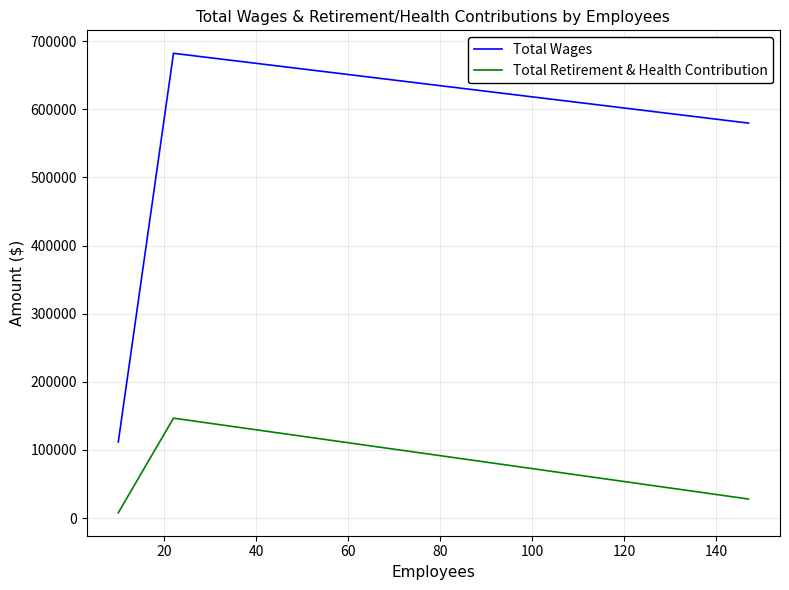

Which series has the widest spread of values?

Total Wages